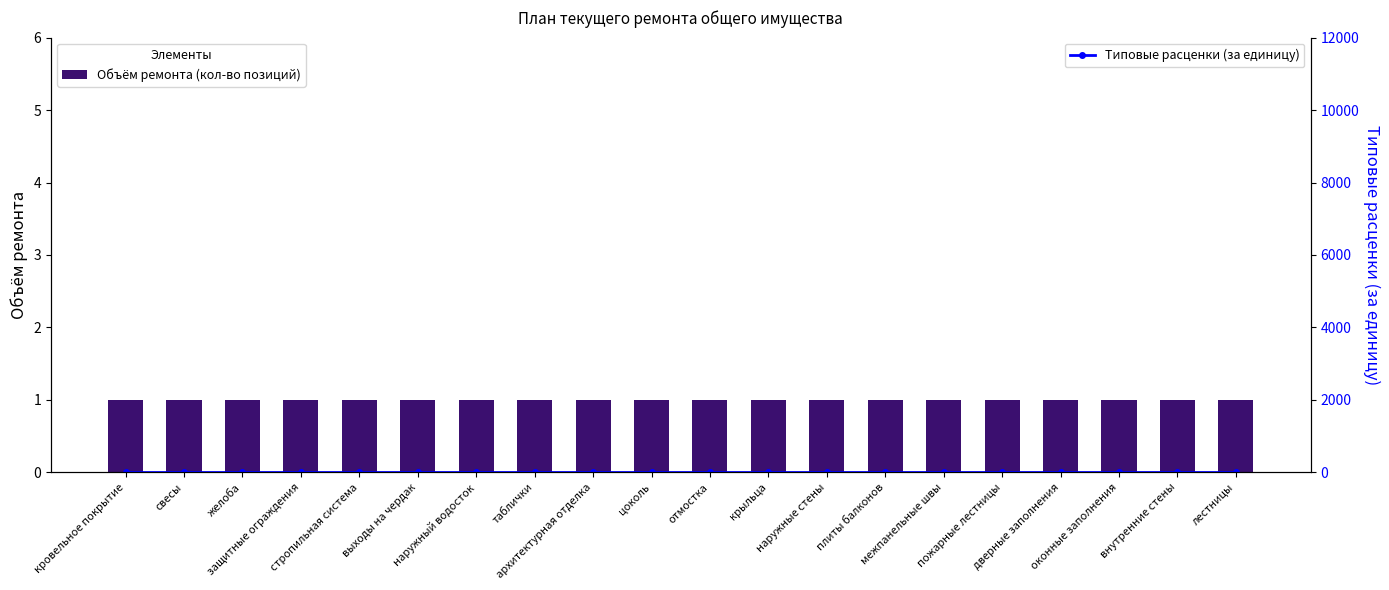

What is the sum of all Объём ремонта (кол-во позиций) values?

20